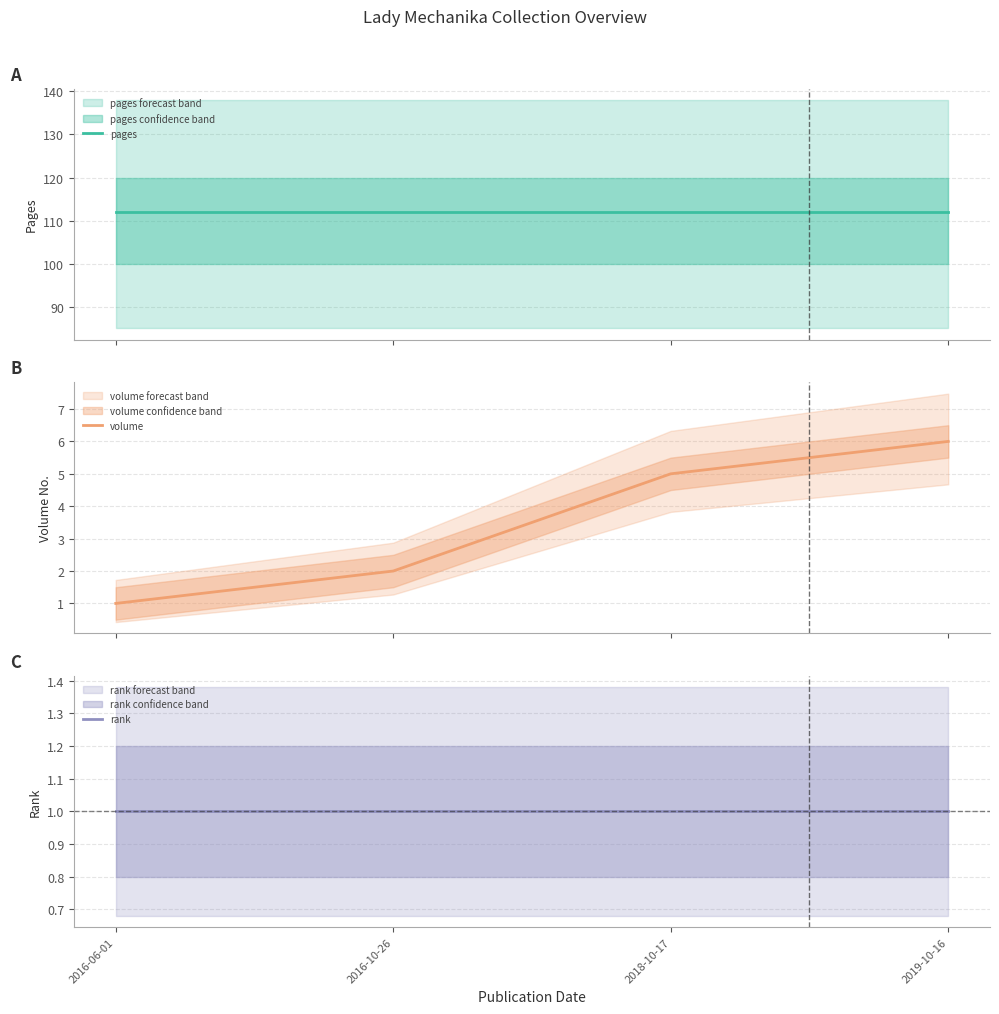

What is the difference between the highest and lowest values at 2016-06-01?

111